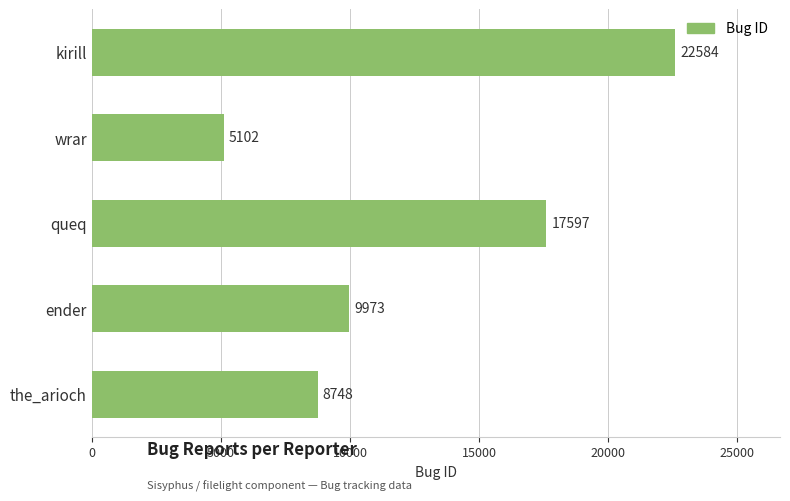

Are the bars grouped side by side (vs. stacked)?

No